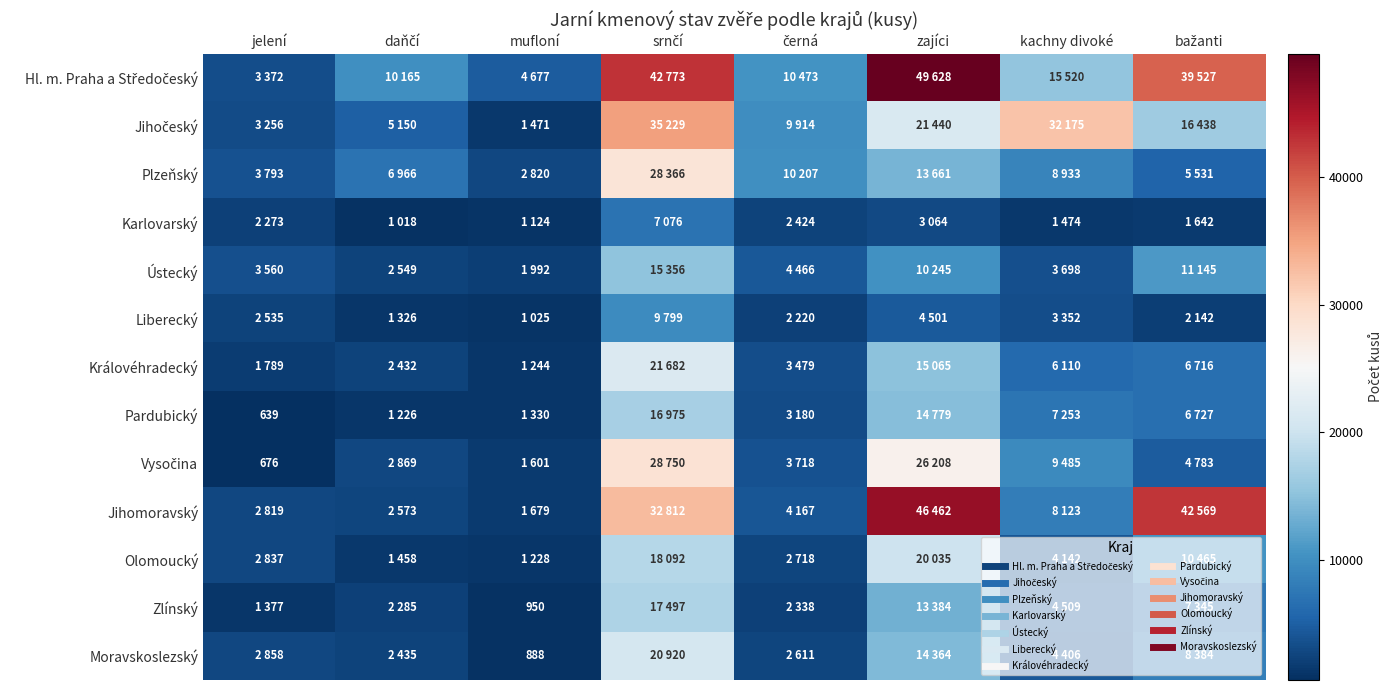

Is the value of Pardubický at zajíci greater than the value of Moravskoslezský at kachny divoké?

Yes